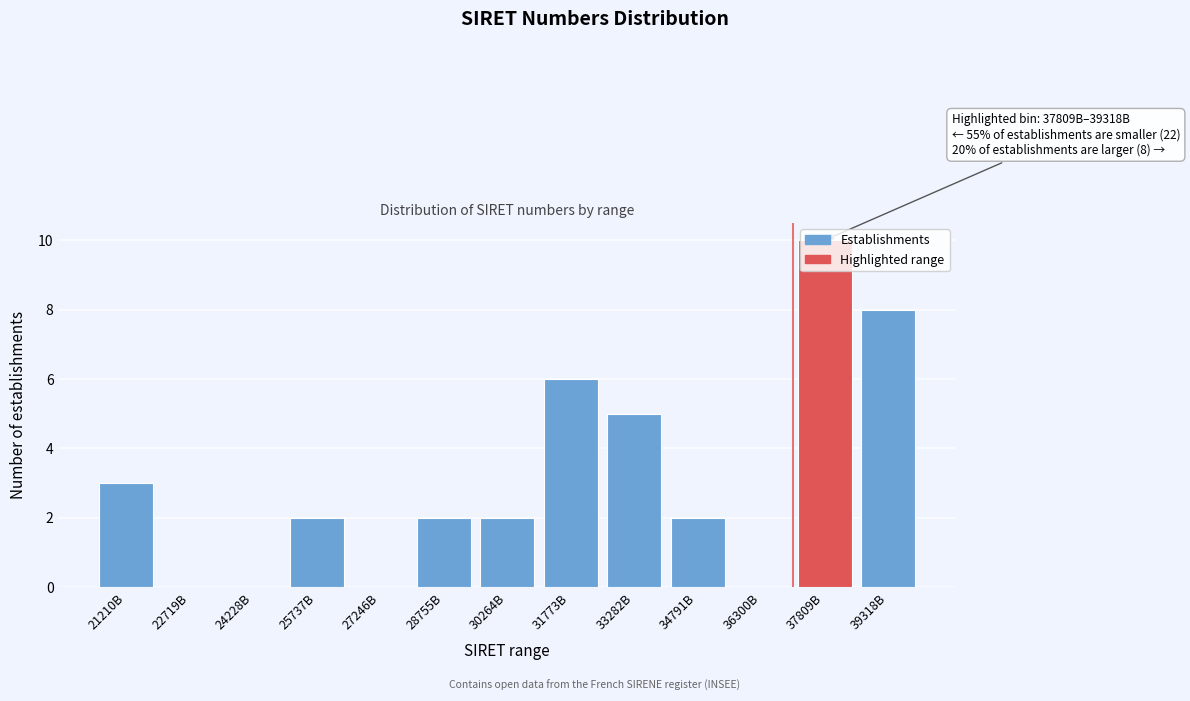

Between 30264B and 24228B, which is larger?

30264B